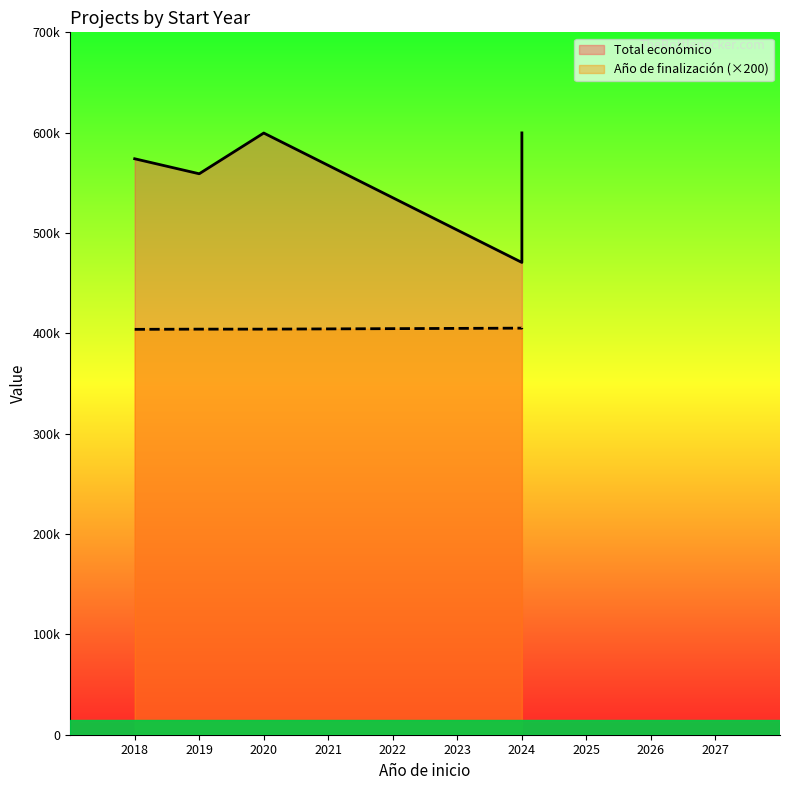

Is it true that the value at 2024 is 678407?

False